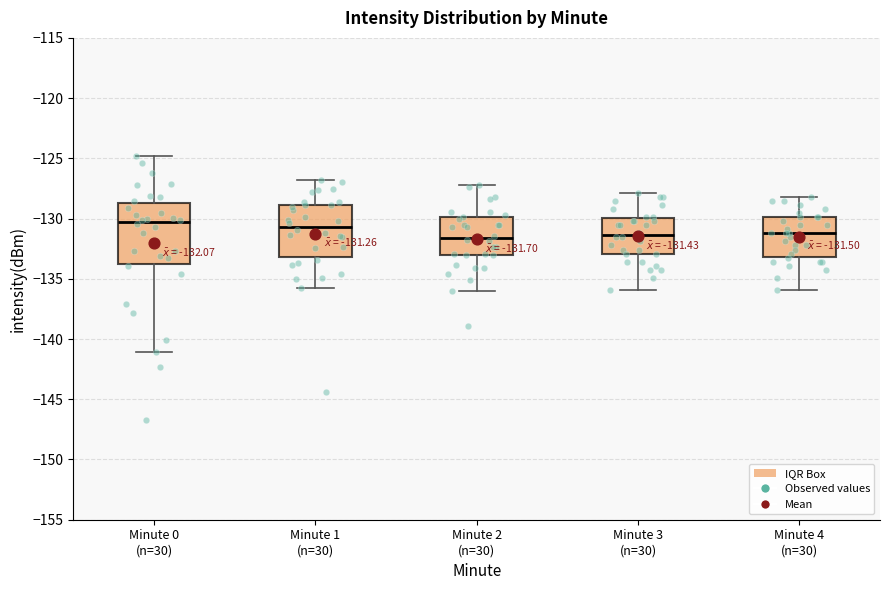

Comparing the boxes themselves (not the whiskers), which one is the tallest?

Minute 0 (n=30)